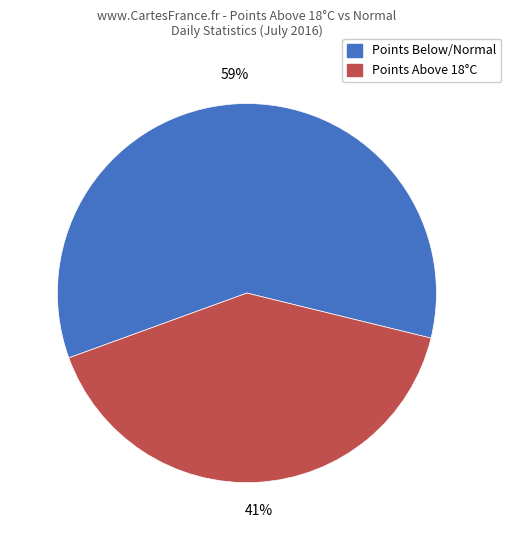

Is there a majority slice in this chart?

Yes